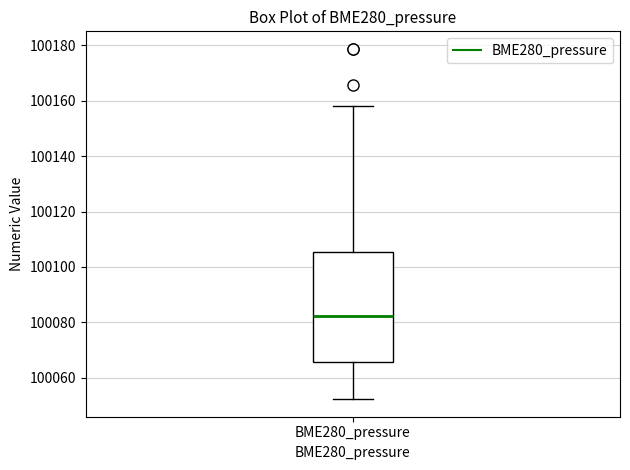

Read this box plot against the y-axis: the position of the median line, the range covered by the box, and the ends of both whiskers. The values are not printed on the chart, so give them approximately, as read against the axis.

median 100082, box 100066 to 100106, whiskers 100052 to 100158